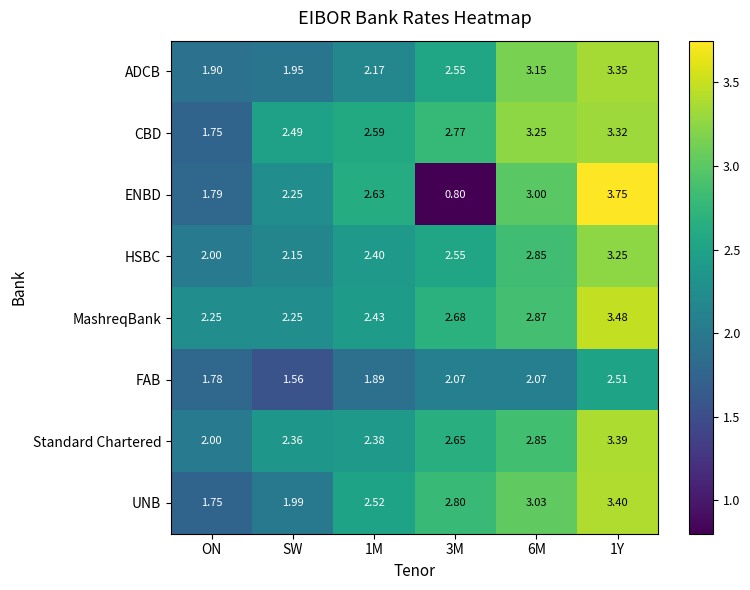

At which label is UNB closest to 2?

SW